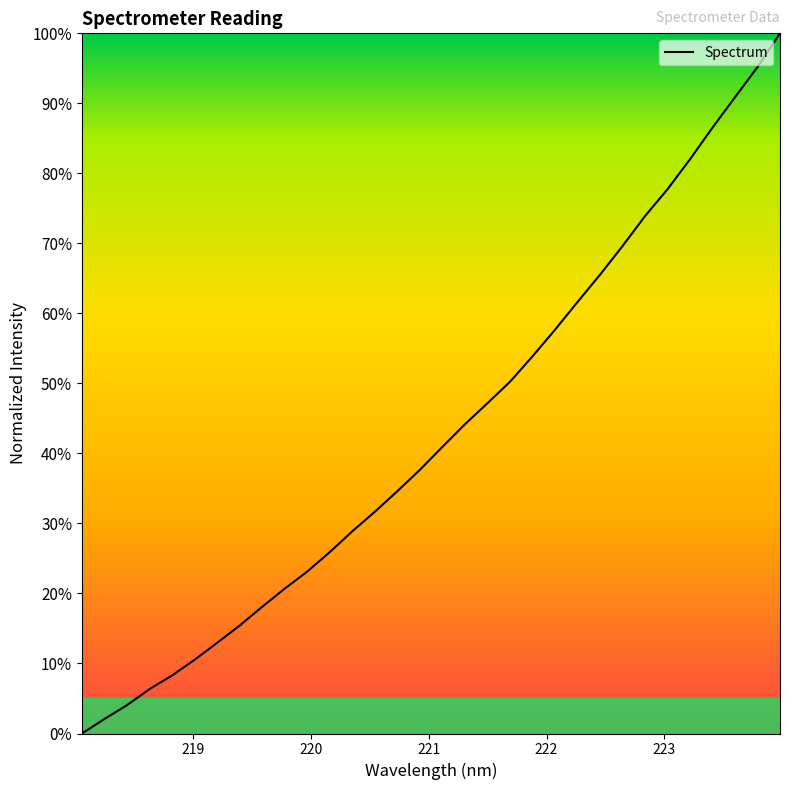

Does the chart have visible grid lines?

No